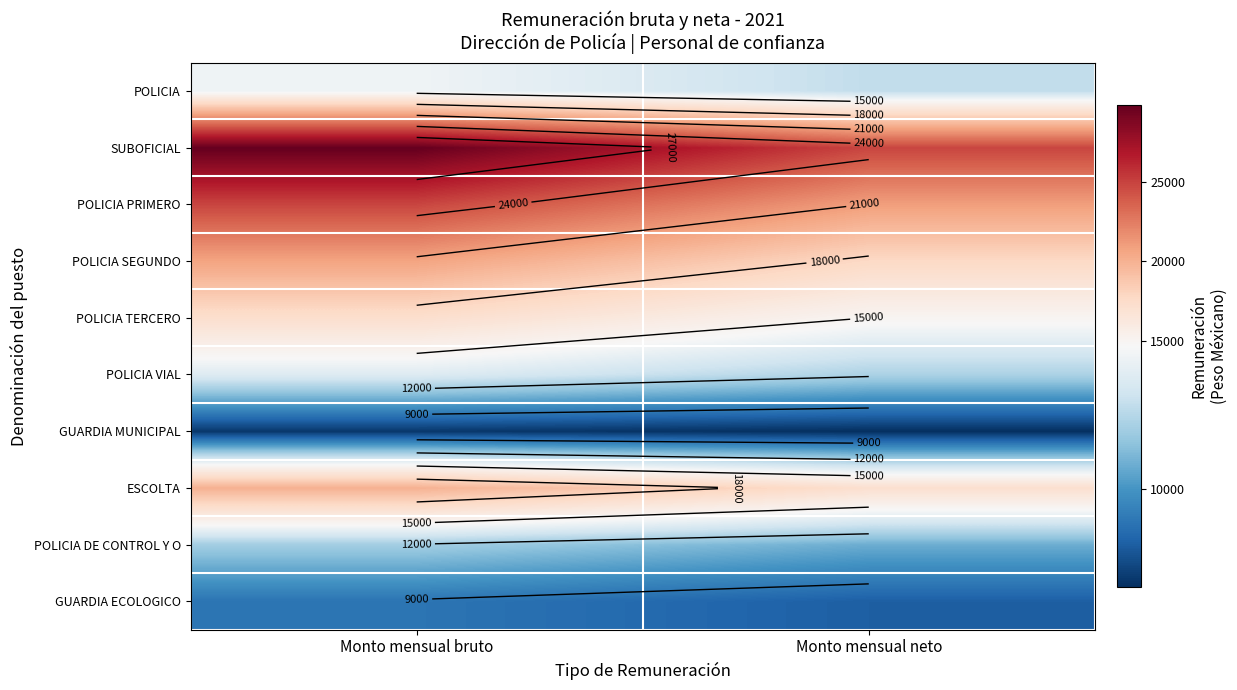

What is the difference between the POLICIA VIAL values at Monto mensual bruto and Monto mensual neto?

1479.1